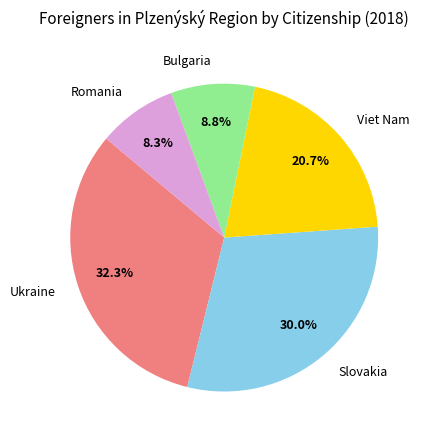

How many slices are in this pie chart?

5